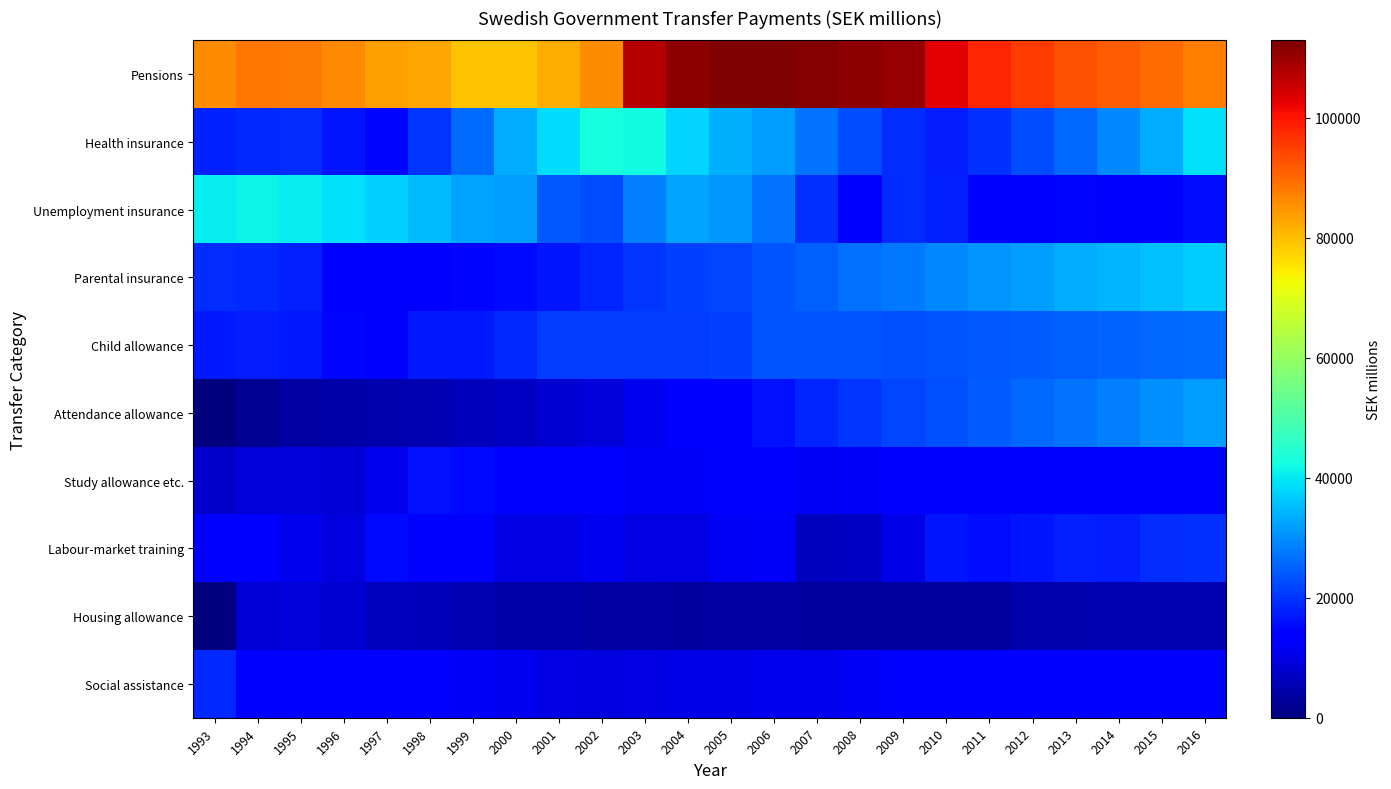

How many categories are shown in the chart?

24